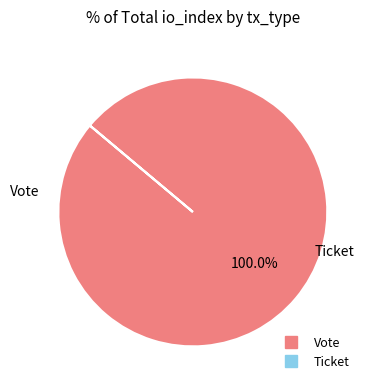

Which slice is the largest?

Vote